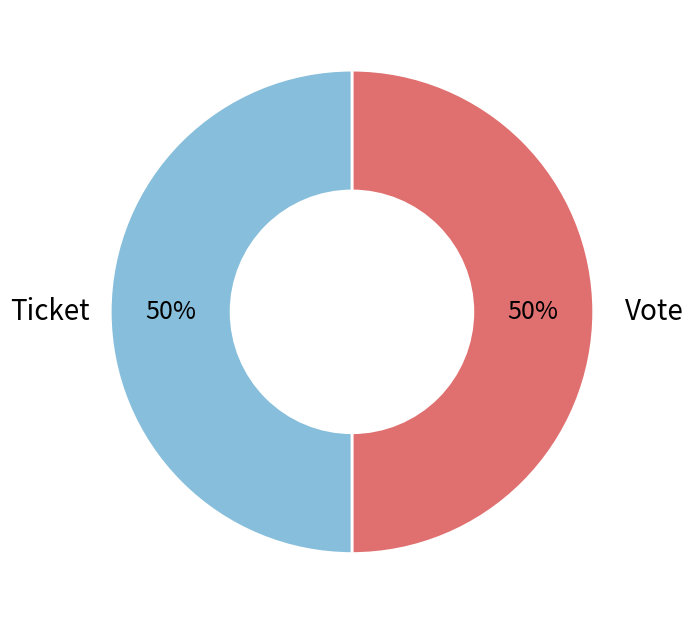

To the nearest percent, what is the average slice percentage?

50%